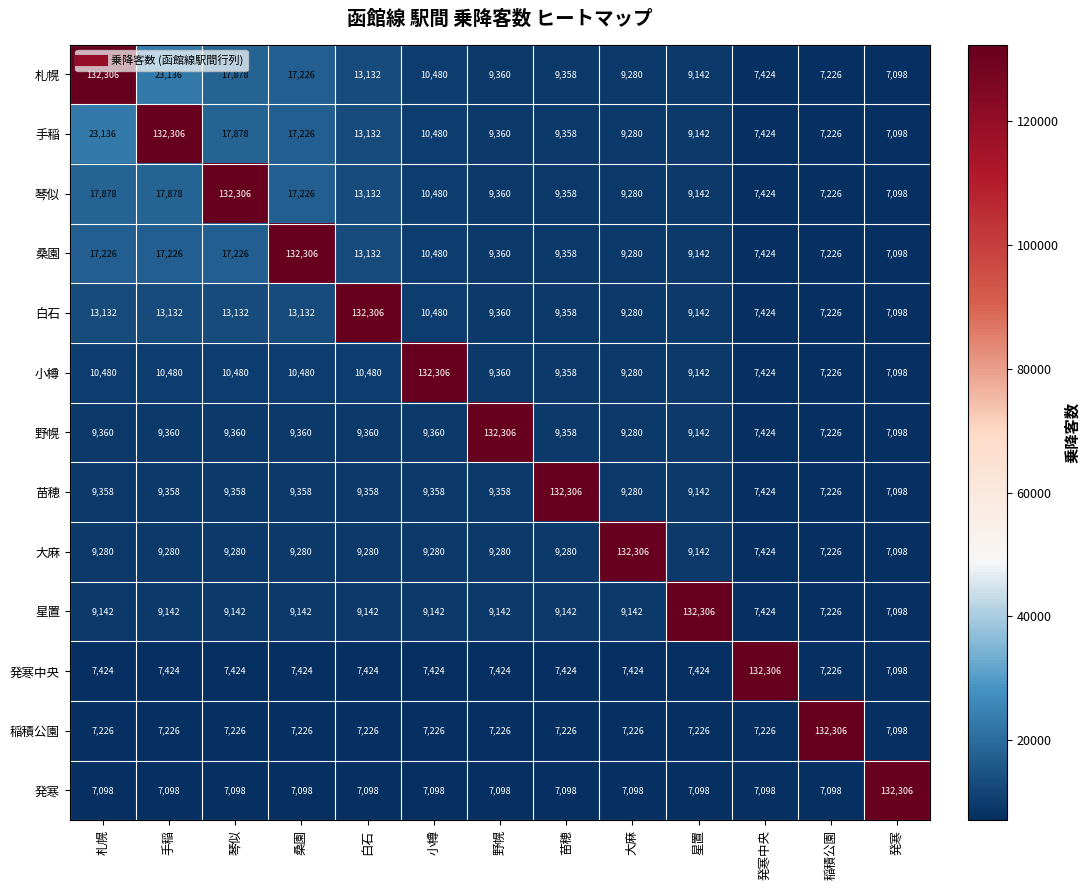

What is the difference between the highest and lowest values at 札幌?

125208